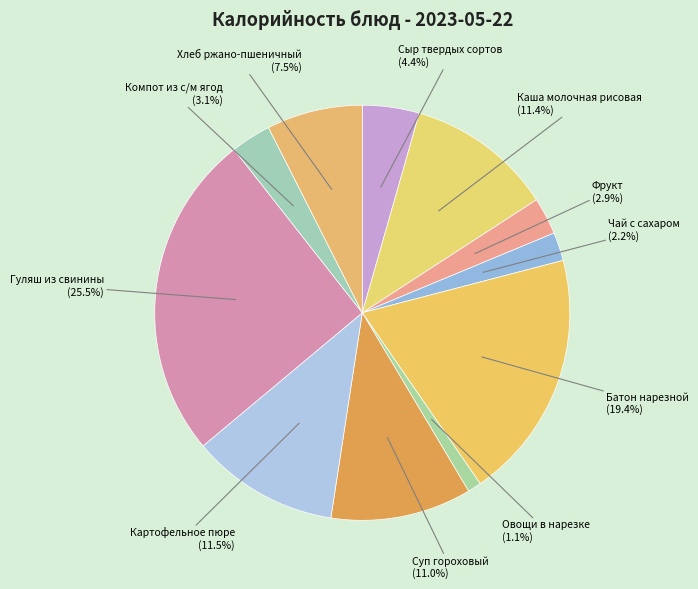

Does Хлеб ржано-пшеничный account for over 50% of the chart?

No